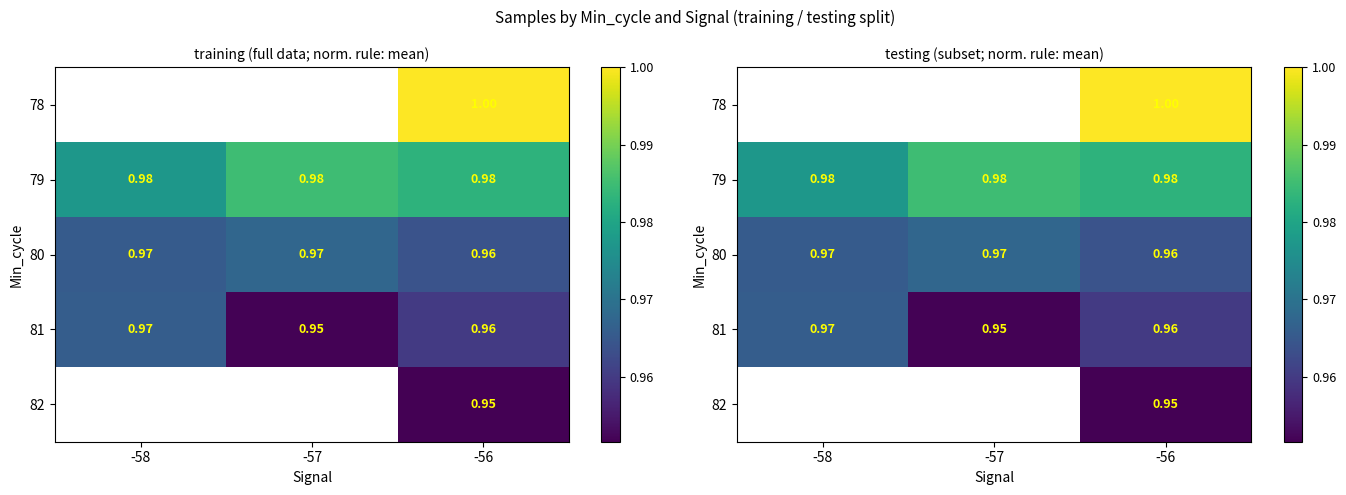

Rank the series by their maximum value, from lowest to highest.

81, 82, 80, 78, 79